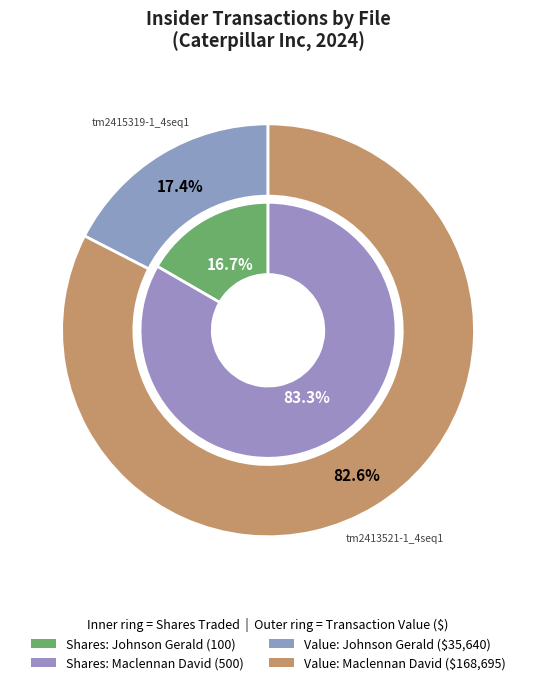

Which category accounts for the majority?

tm2413521-1_4seq1.xml